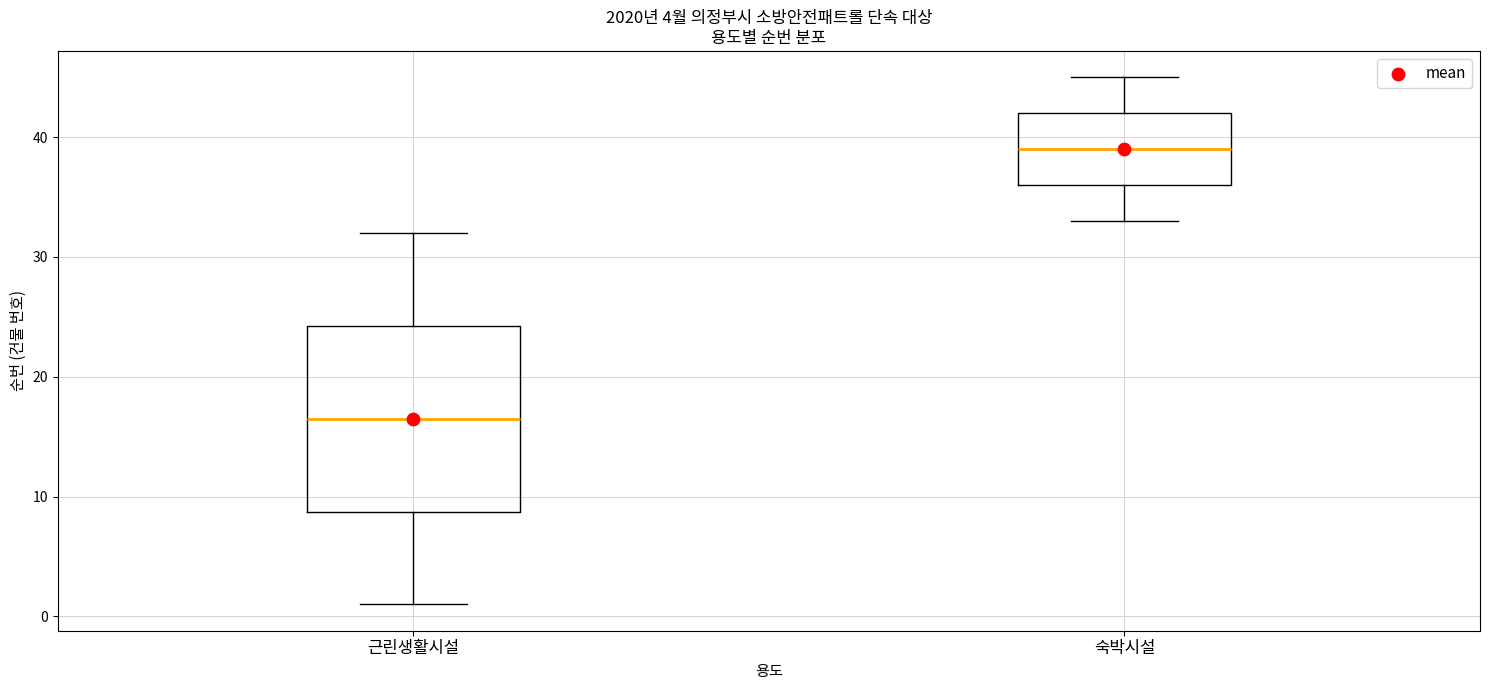

Reading left to right, transcribe this box plot: for each box, give where its median line is, the range the box spans, and where its two whiskers end, as read against the y-axis. The values are not printed on the chart, so give them approximately, as read against the axis.

근린생활시설: median 17, box 9 to 24, whiskers 1 to 32
숙박시설: median 39, box 36 to 42, whiskers 33 to 45